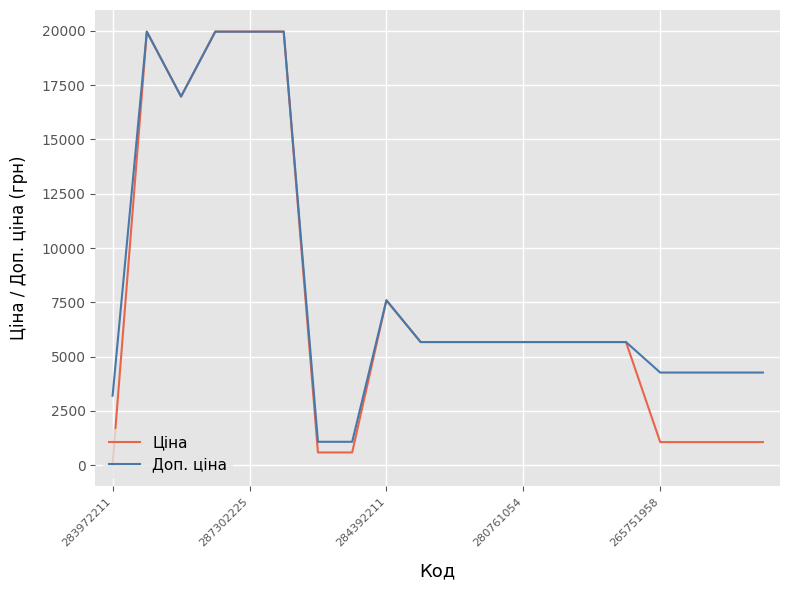

Which series has the widest spread of values?

Ціна